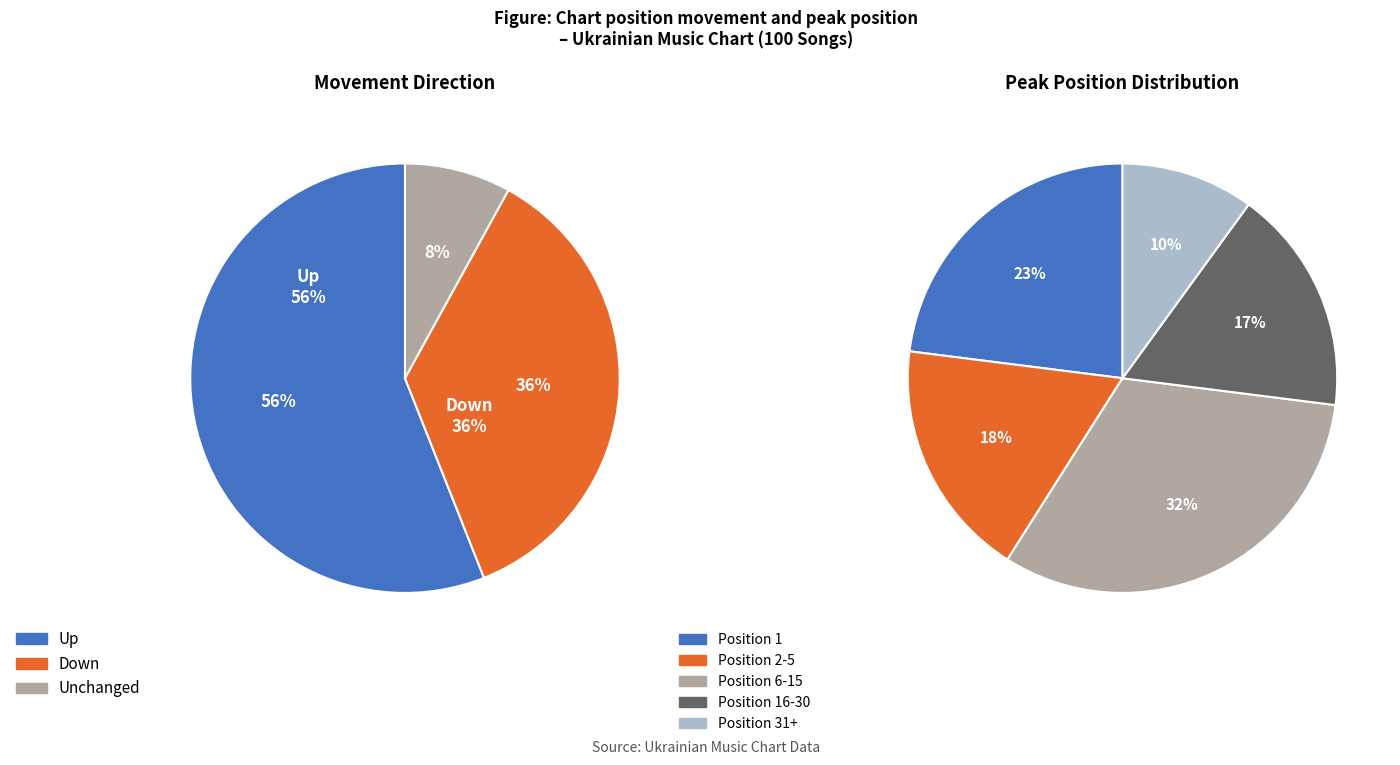

Which slice is the largest?

up